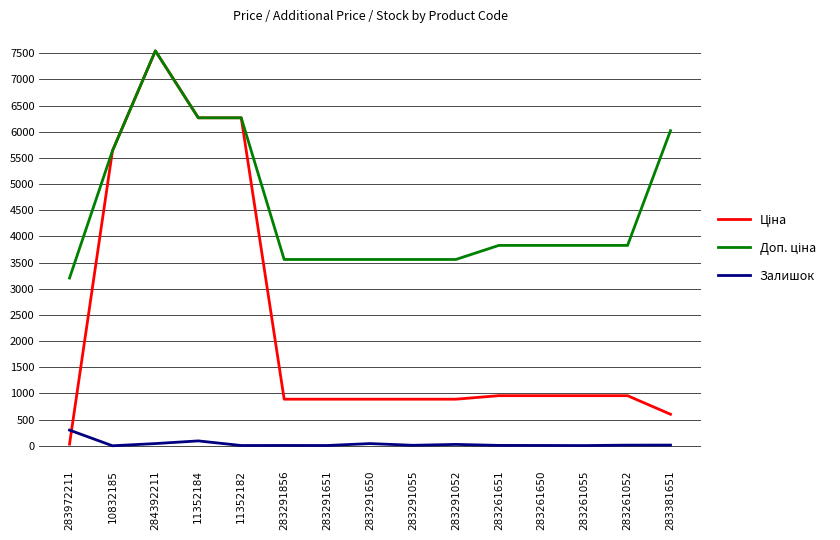

At which category is the sum across all series the highest?

284392211